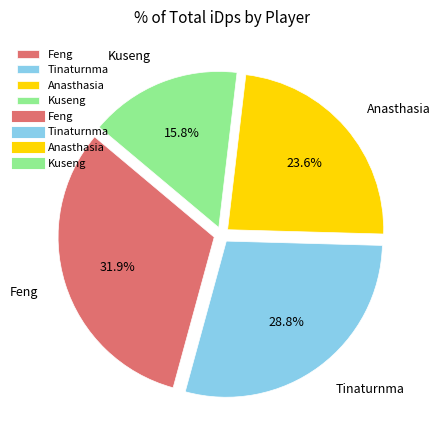

True or false: Anasthasia accounts for 10% of the total.

False